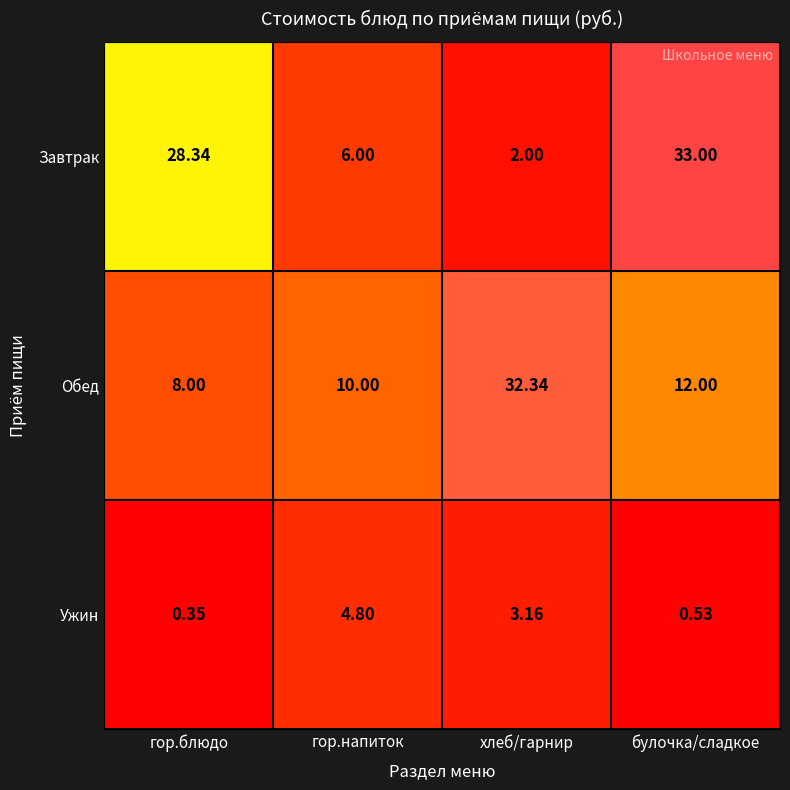

How many series are shown in this chart?

3